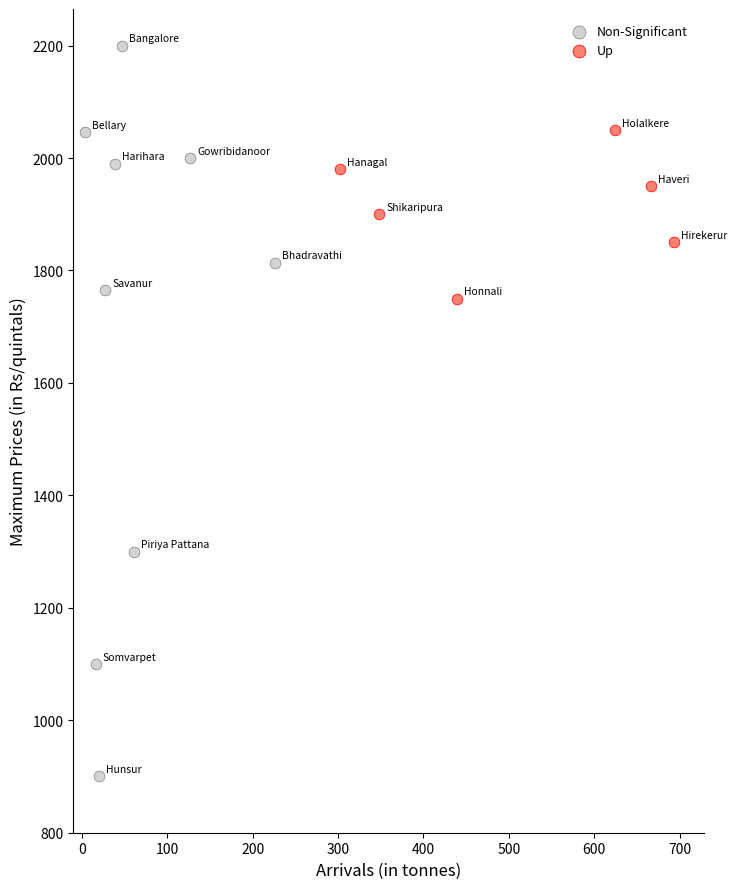

Which series has the widest spread of Y values?

Non-Significant